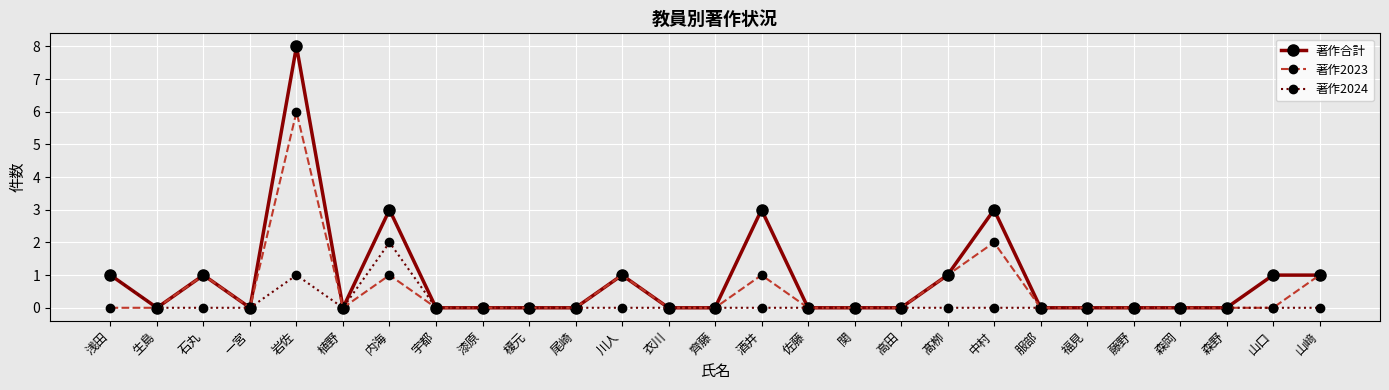

Where is the first local minimum for 著作合計?

生島